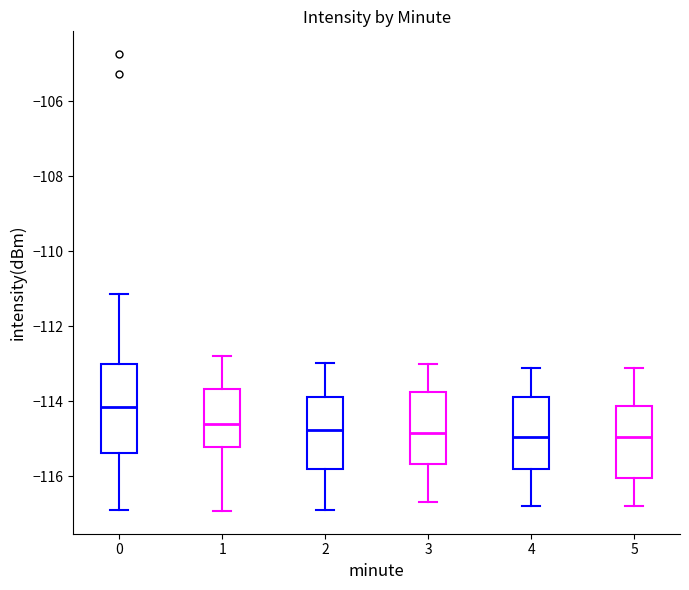

Comparing the boxes themselves (not the whiskers), which one is the tallest?

0